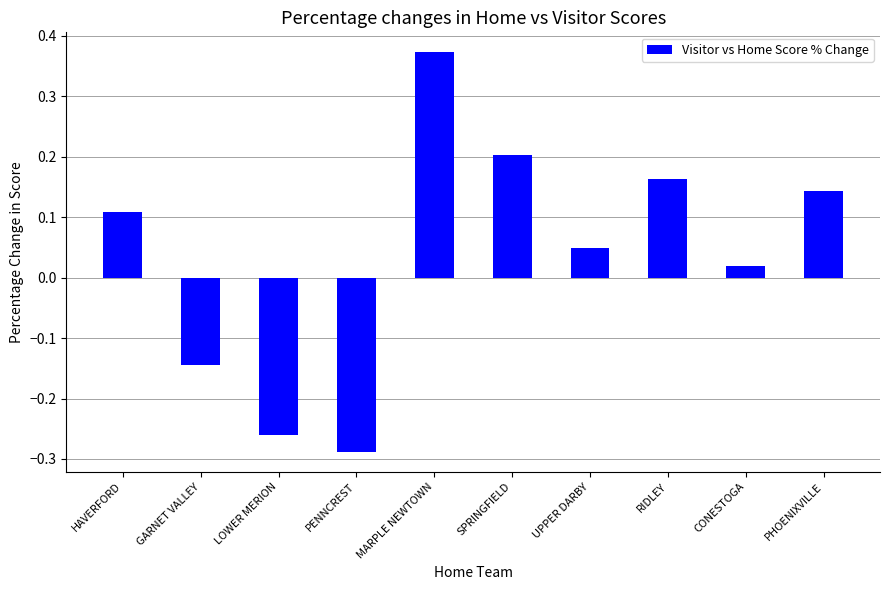

The chart shows a value of 0.6 at MARPLE NEWTOWN. True or false?

False